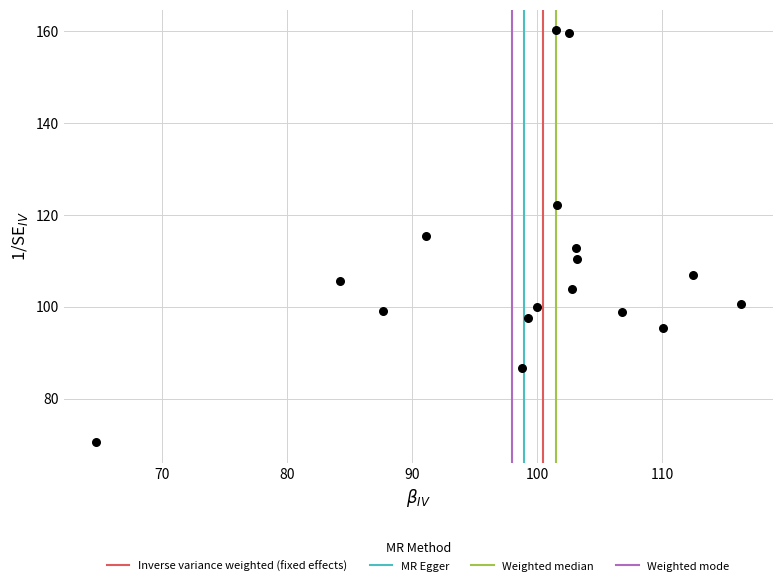

What is the range of X values (max minus min)?

51.6